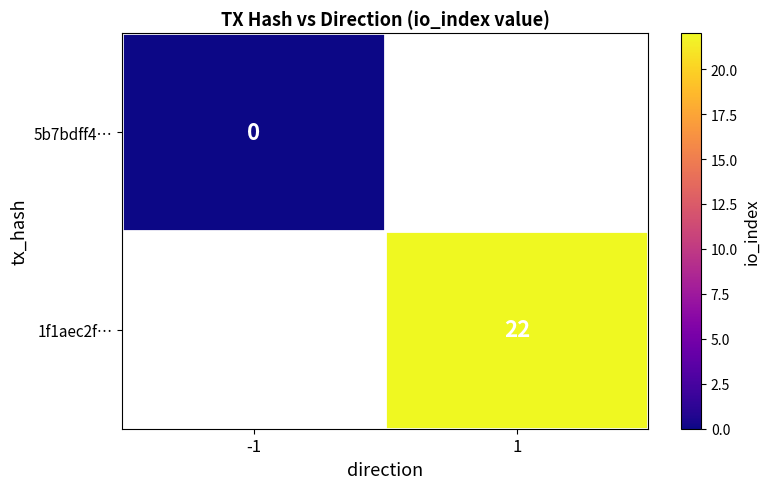

The value of 1f1aec2f… at 1 is 22. True or false?

True